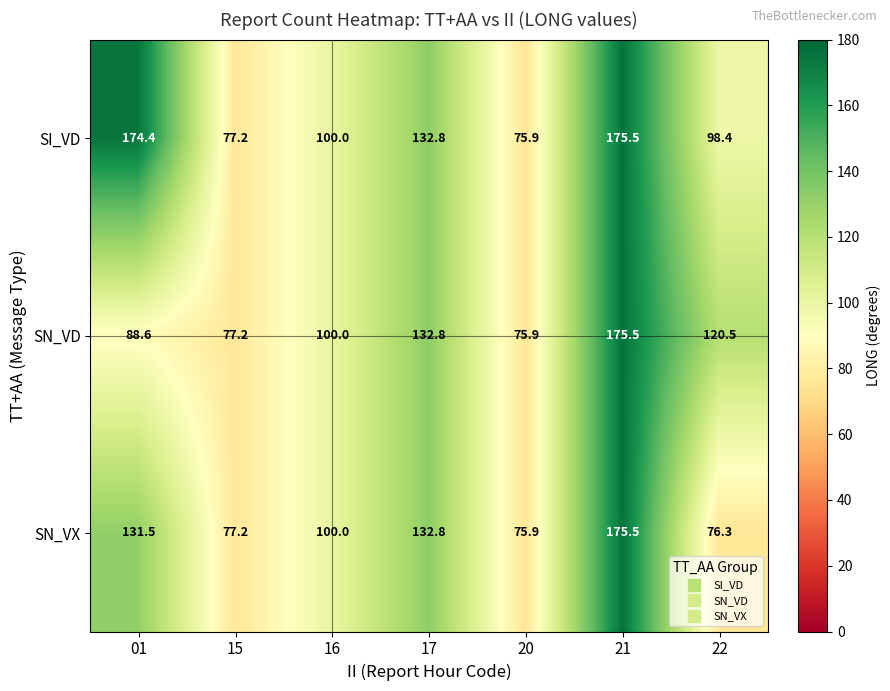

Rank the categories by SN_VX value from highest to lowest.

21, 17, 01, 16, 15, 22, 20